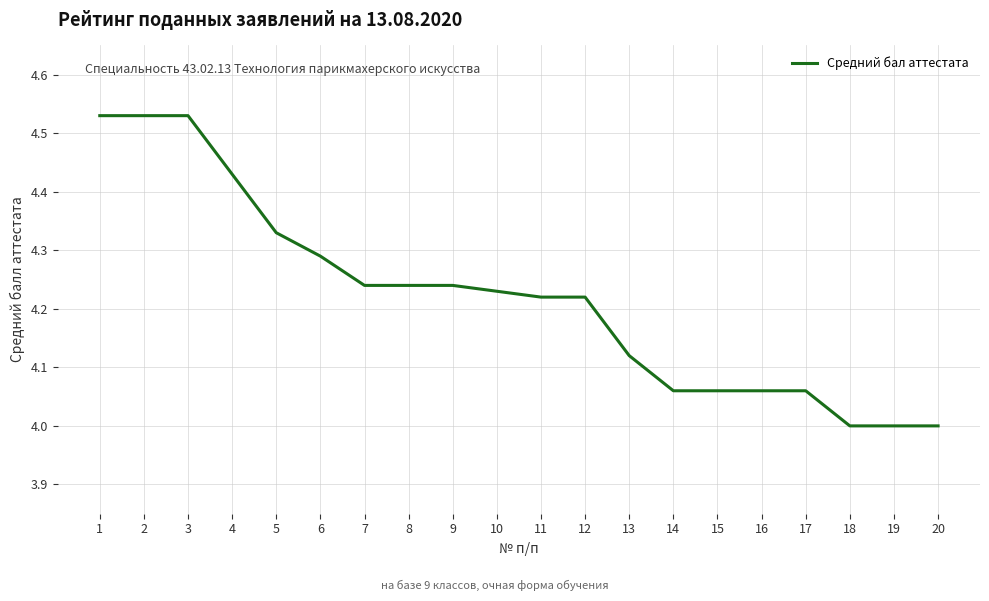

The chart shows a value of 7.1 at 17. True or false?

False